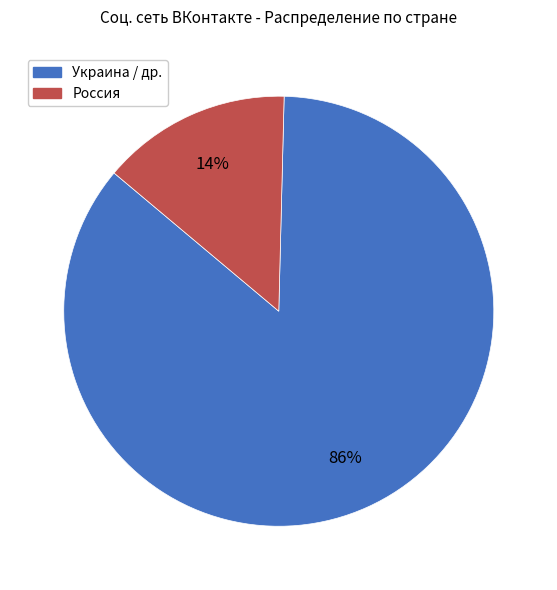

To the nearest percent, what is the average slice percentage?

50%